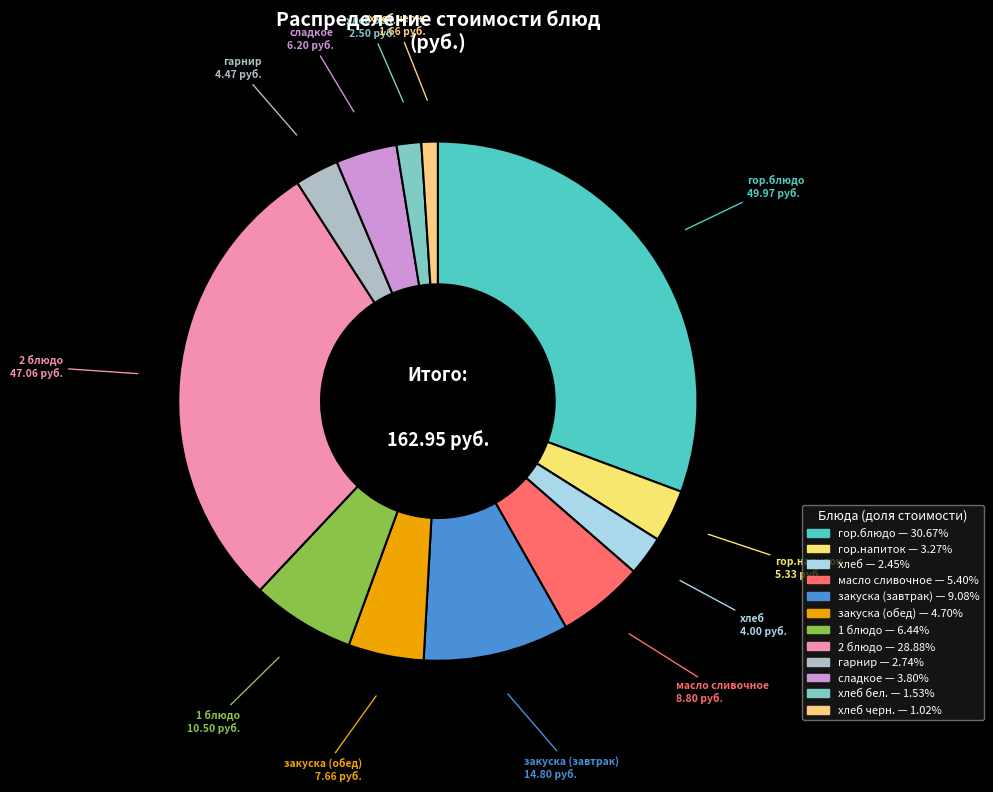

Is there a majority slice in this chart?

No